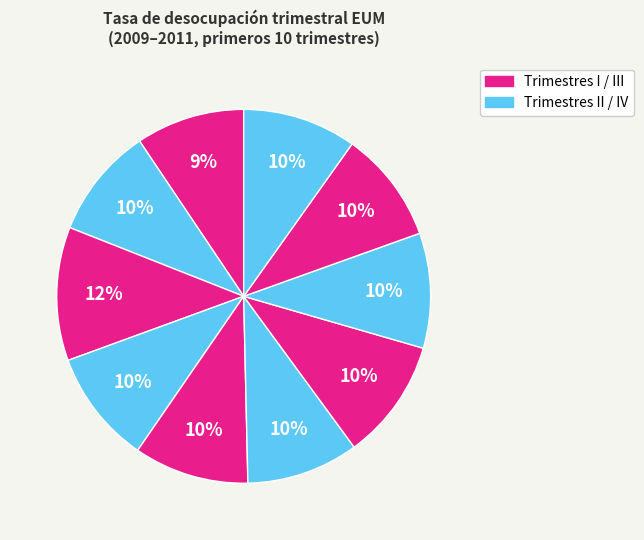

Count the number of slices in the pie.

10